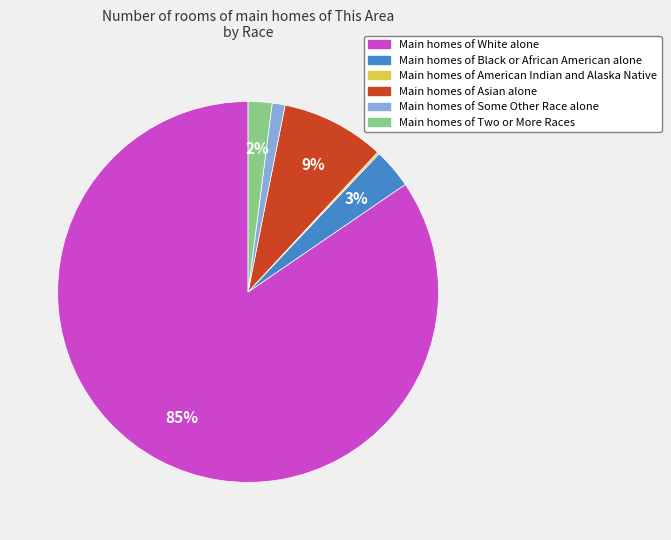

Is there a majority slice in this chart?

Yes